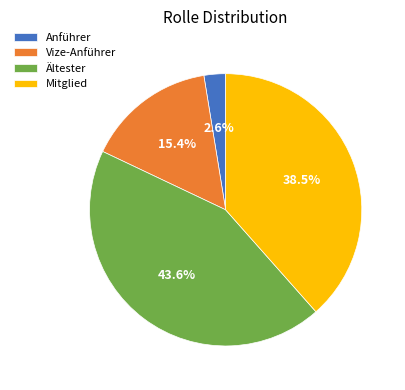

Does Mitglied account for over 50% of the chart?

No